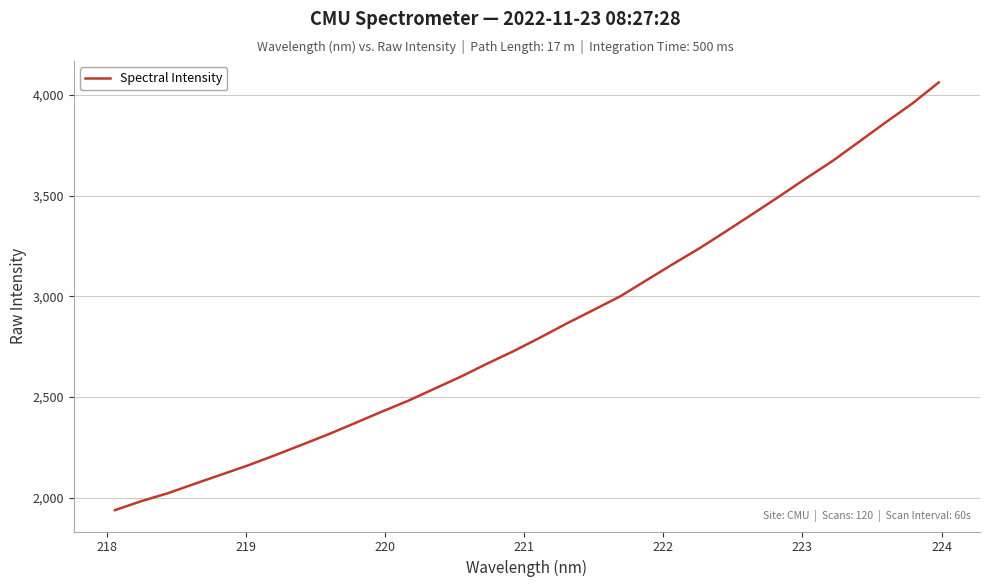

True or false: there are more than 0 points higher than both neighbors.

False